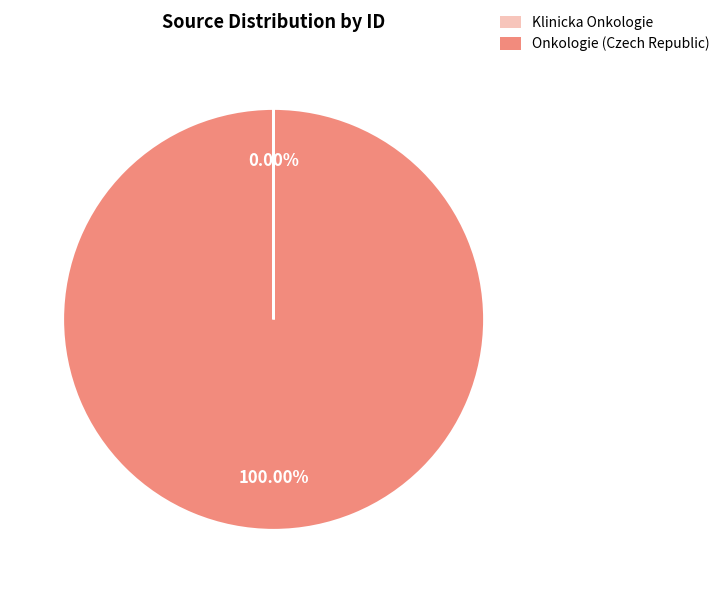

What is the largest slice in the pie chart?

Onkologie (Czech Republic)